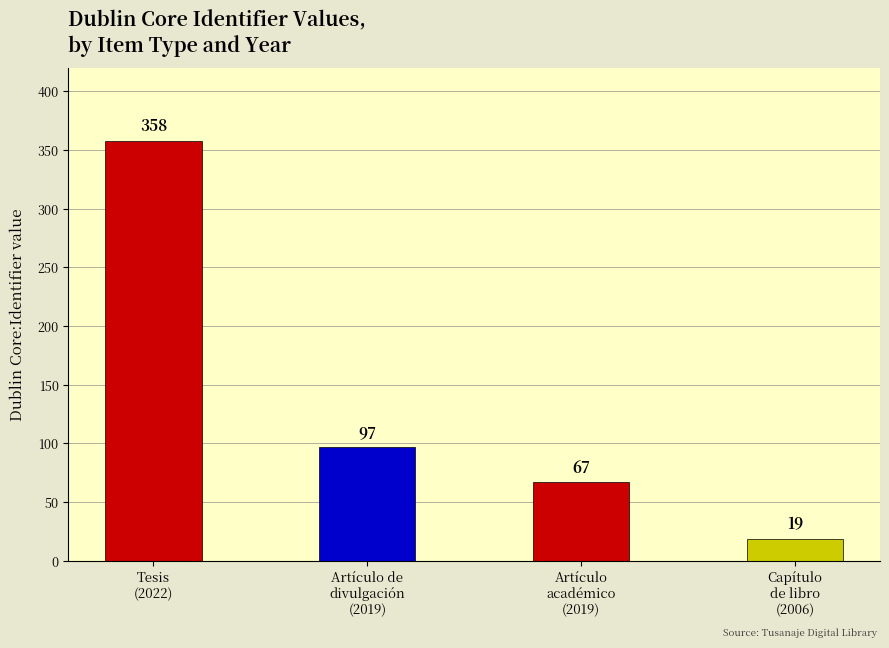

What position from the right is Artículo
académico
(2019)?

2